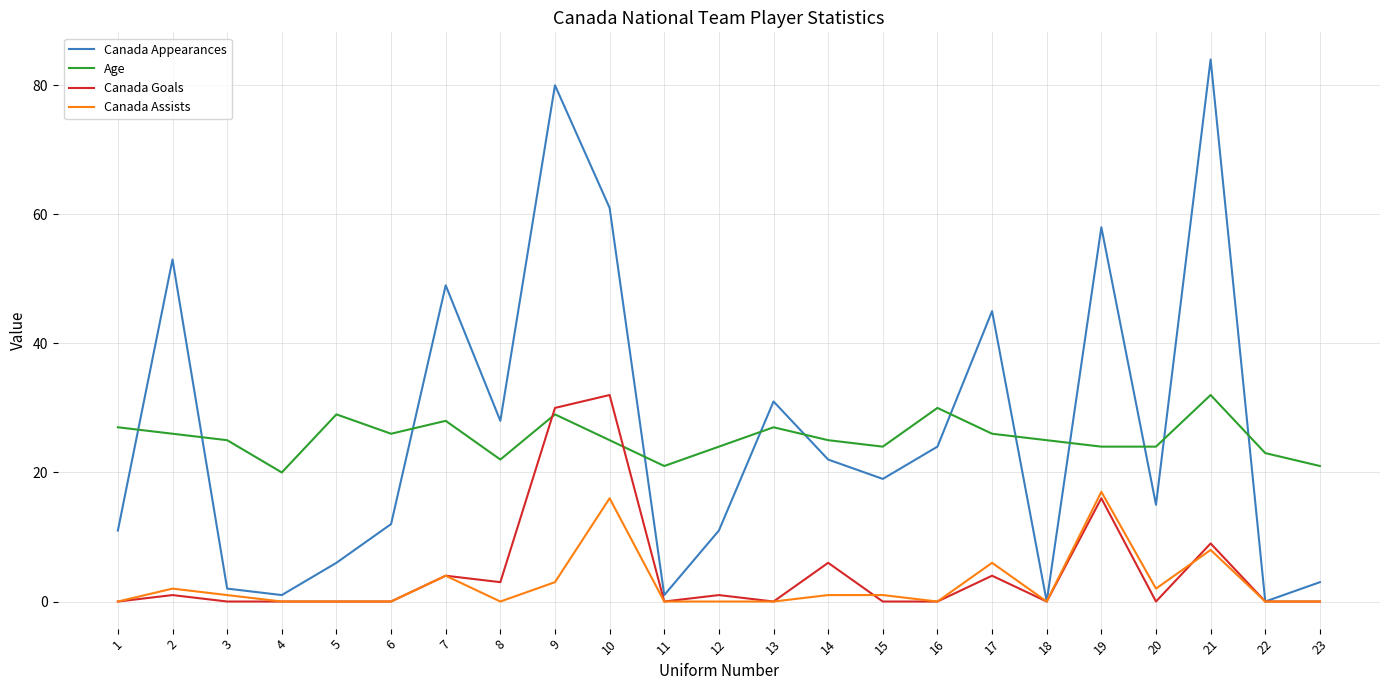

Where is Canada Goals nearest to the value 16?

19